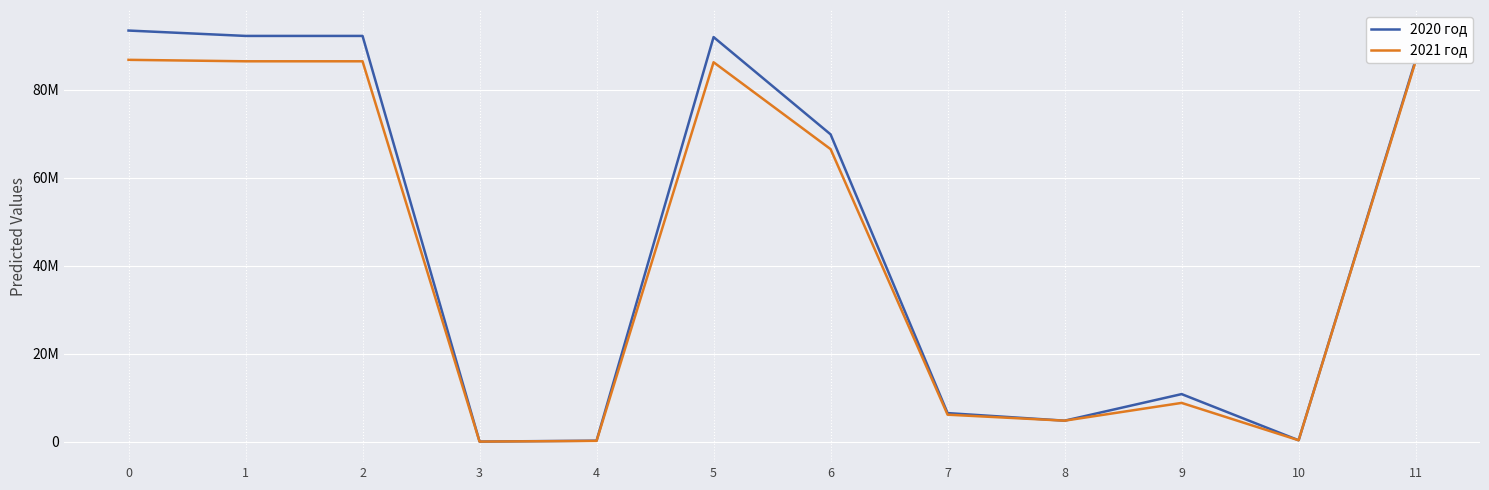

Does the chart have visible grid lines?

Yes